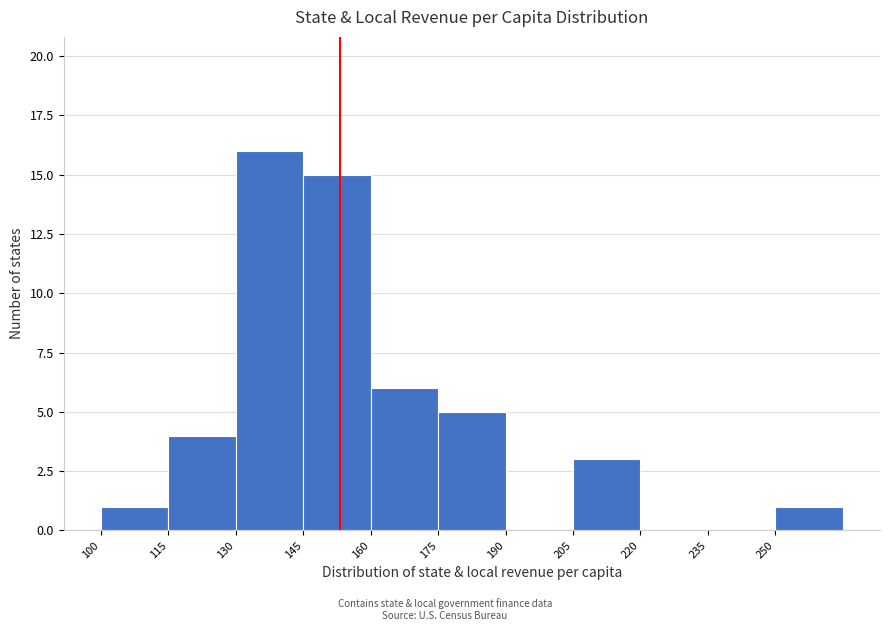

What is the height of the bar covering 160 to 175 on the x-axis? Neither the bar edges nor the heights are printed on the chart, so give them approximately, as read against the axes.

6